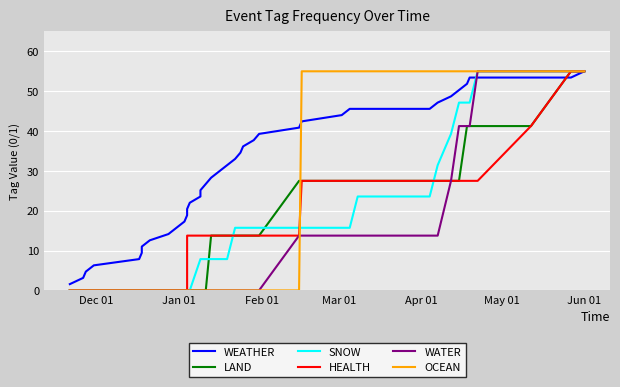

Rank the series by their maximum value, from lowest to highest.

WEATHER, LAND, SNOW, HEALTH, WATER, OCEAN